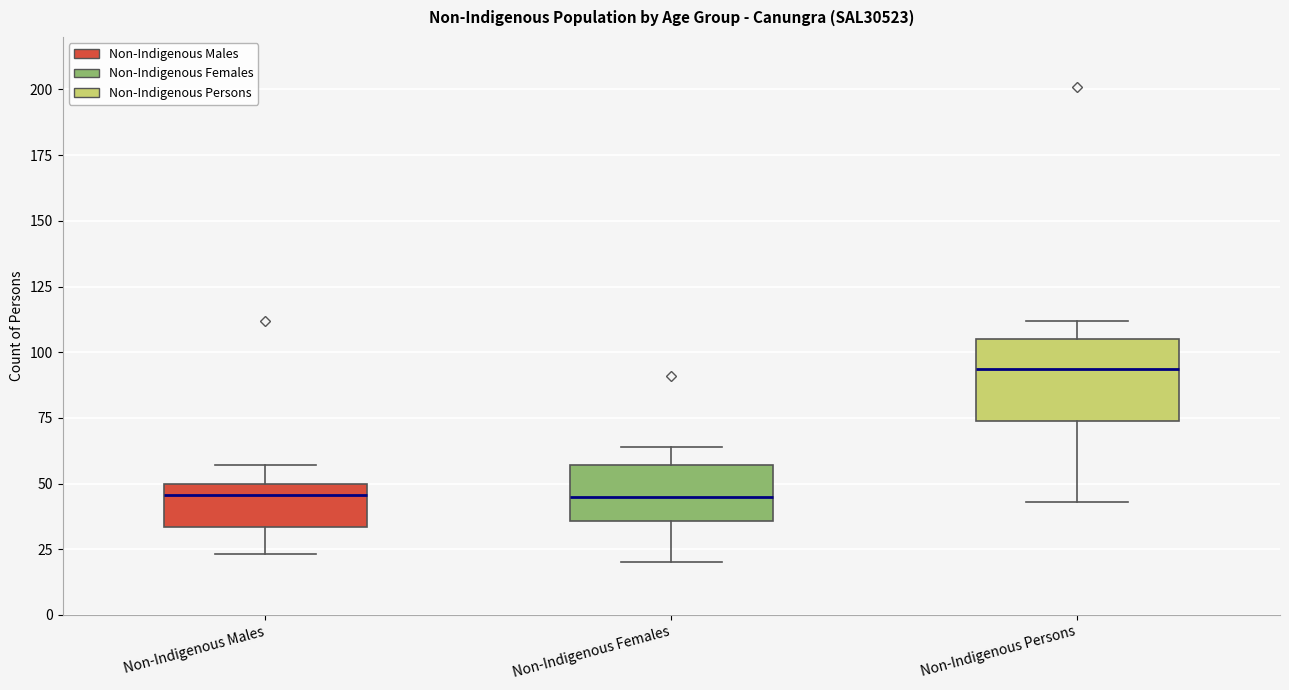

Which box is the tallest, from its lower edge to its upper edge?

Non-Indigenous Persons